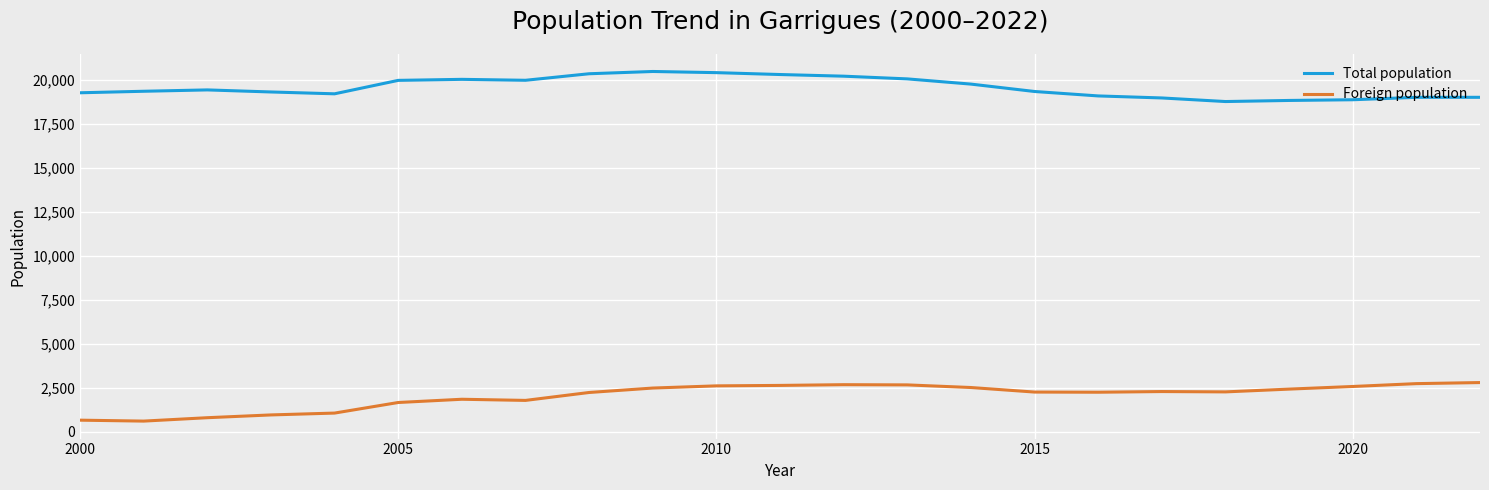

True or false: Total population and Foreign population intersect in this chart.

False